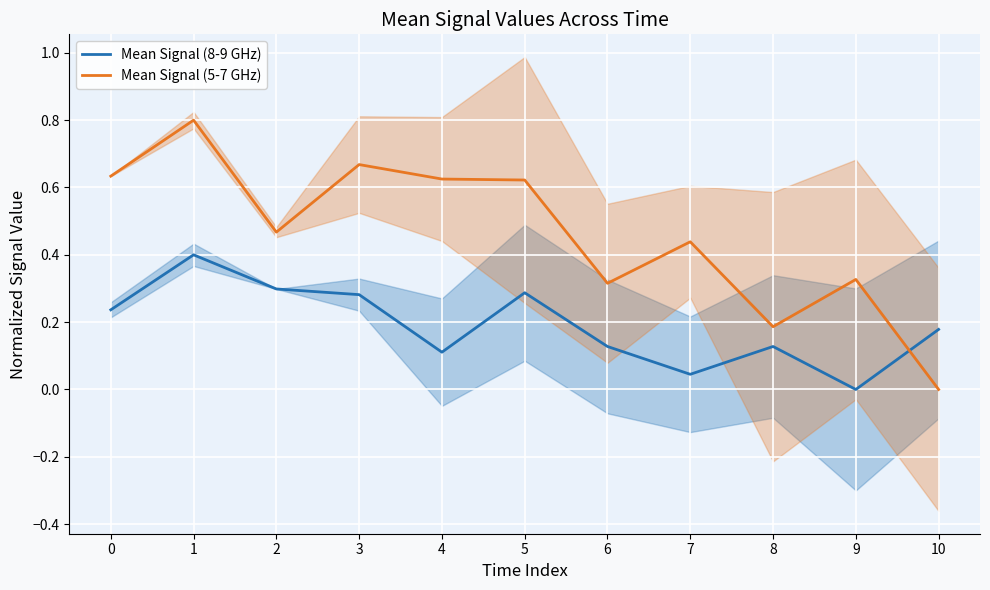

Which has a higher value, 4 or 3?

3